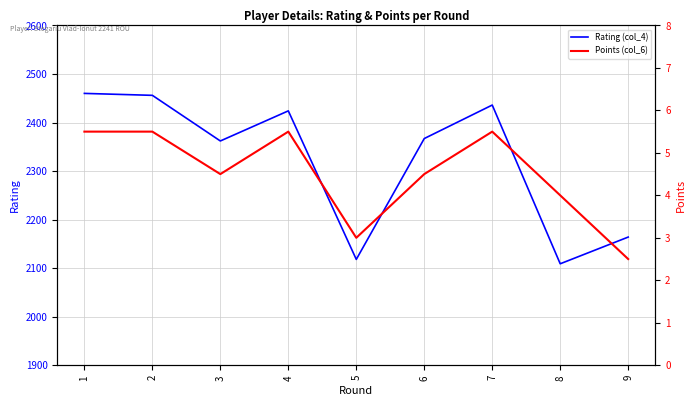

At which category is the sum across all series the highest?

1